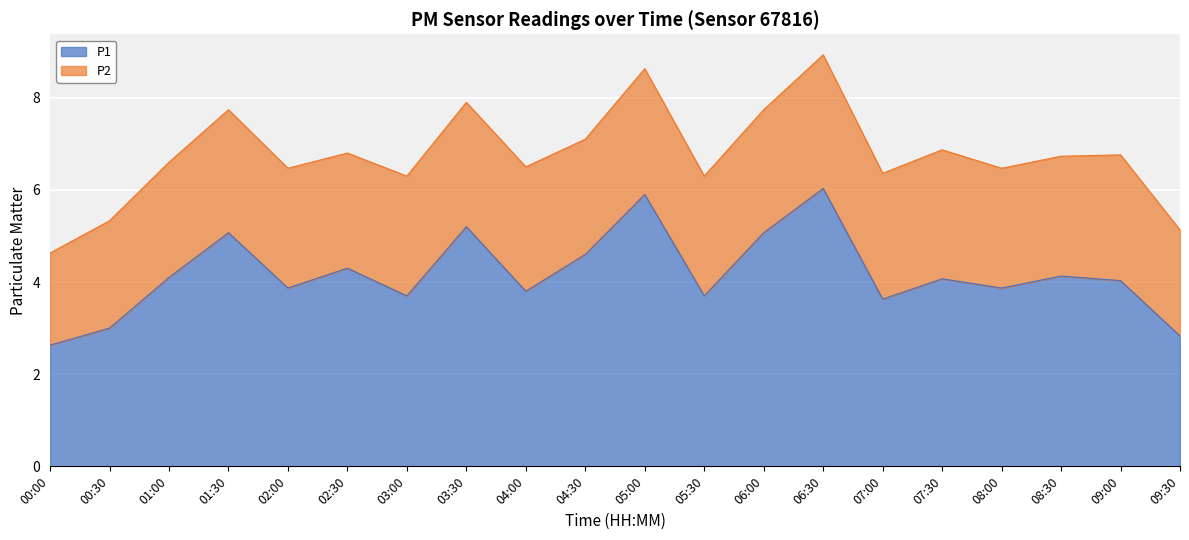

List the labels in order of value, largest first.

06:30, 05:00, 03:30, 01:30, 06:00, 04:30, 02:30, 08:30, 01:00, 07:30, 09:00, 02:00, 08:00, 04:00, 03:00, 05:30, 07:00, 00:30, 09:30, 00:00